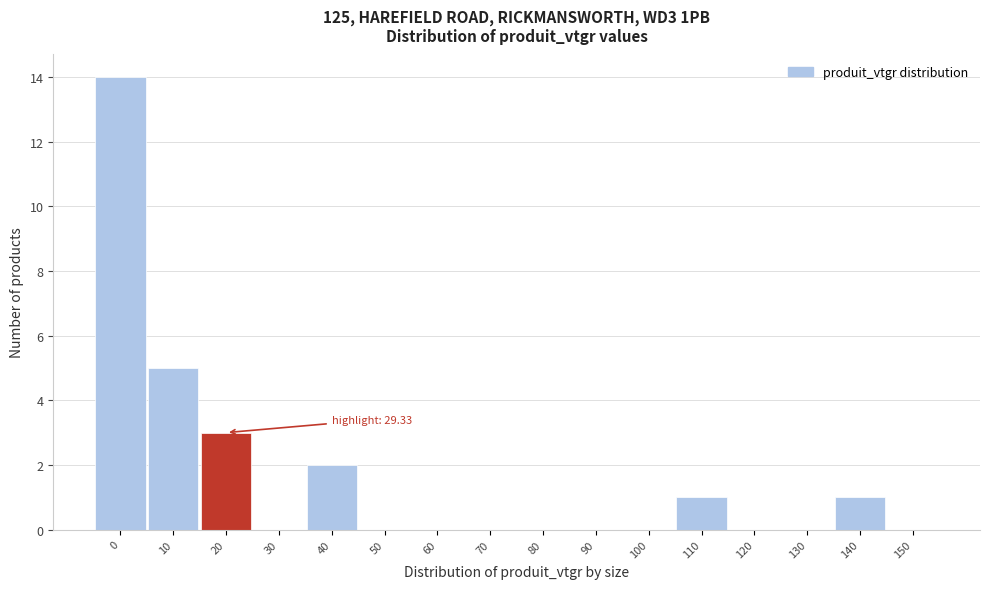

Reading left to right, what are all the values shown in this chart?

0=14	10=5	20=3	30=0	40=2	50=0	60=0	70=0	80=0	90=0	100=0	110=1	120=0	130=0	140=1	150=0